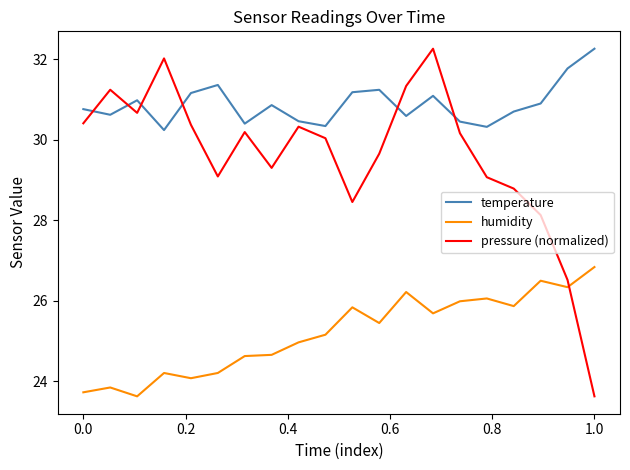

Which series has the largest total across all categories?

temperature